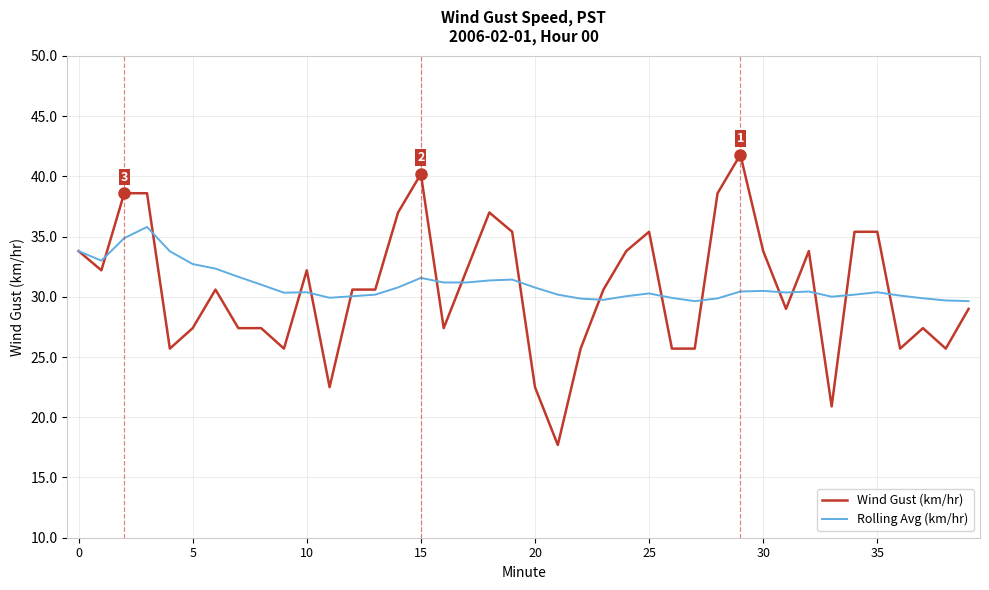

List the series in order of their peak value, lowest first.

Rolling Avg (km/hr), Wind Gust (km/hr)